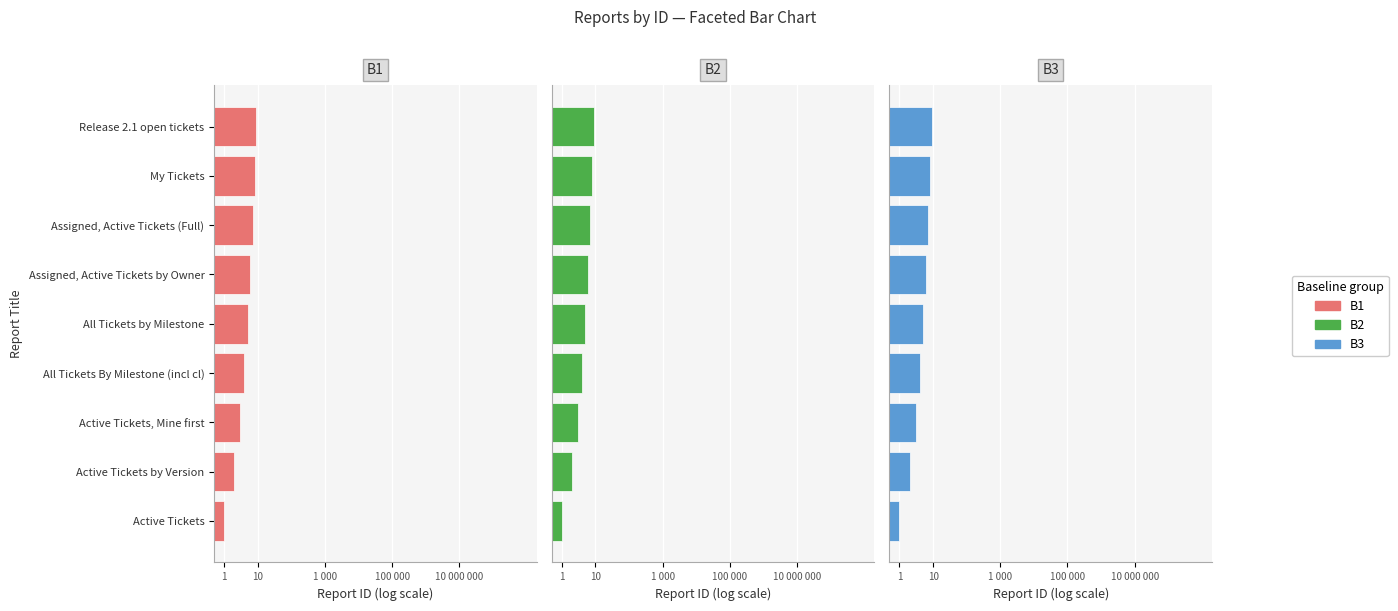

What is the greatest value displayed?

9